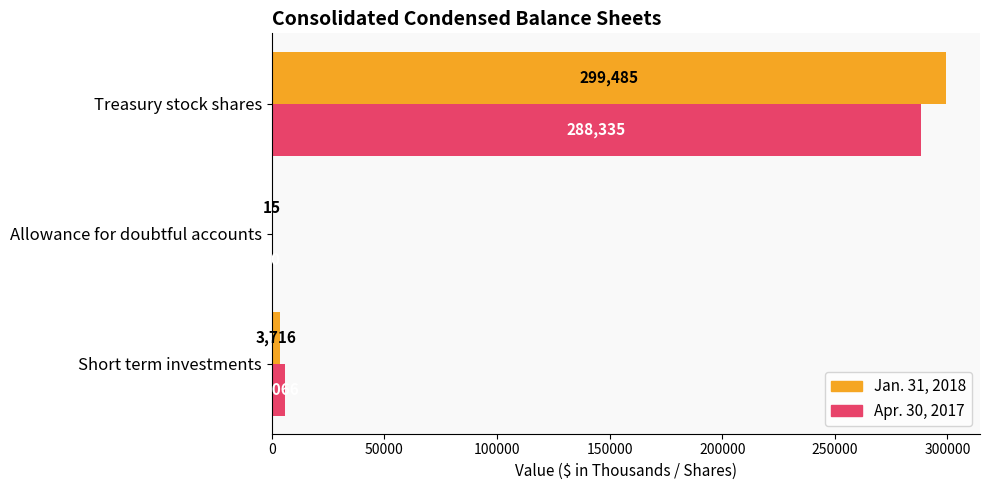

What is the greatest value displayed?

299485